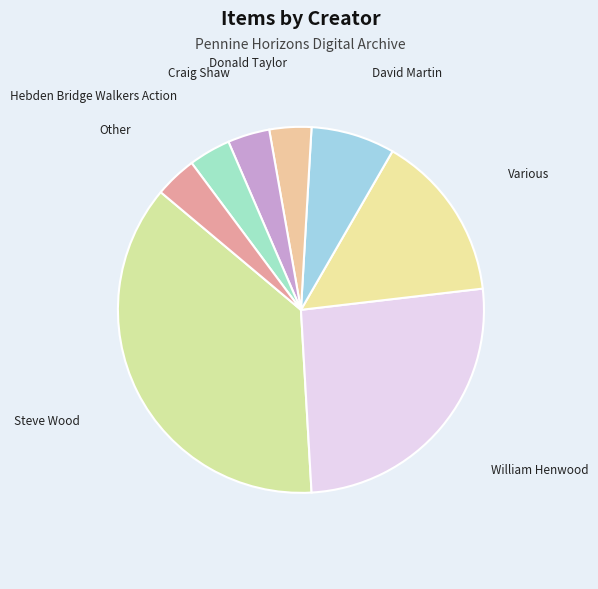

Count the number of slices in the pie.

8